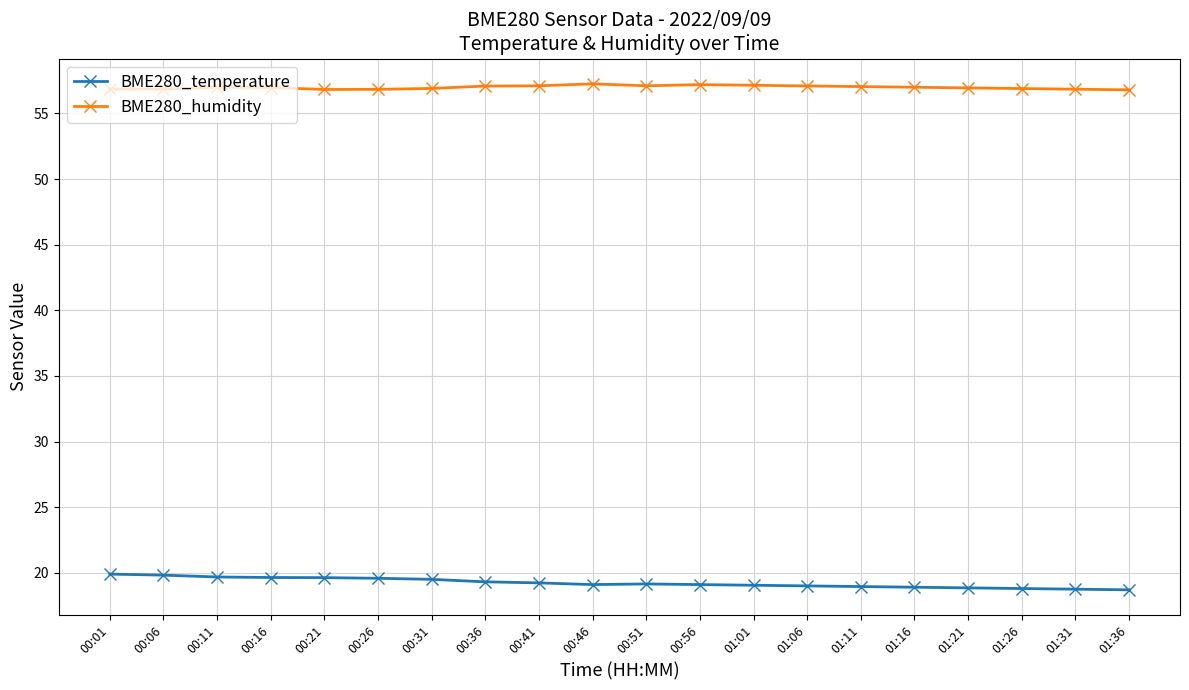

Which series has the widest spread of values?

BME280_temperature